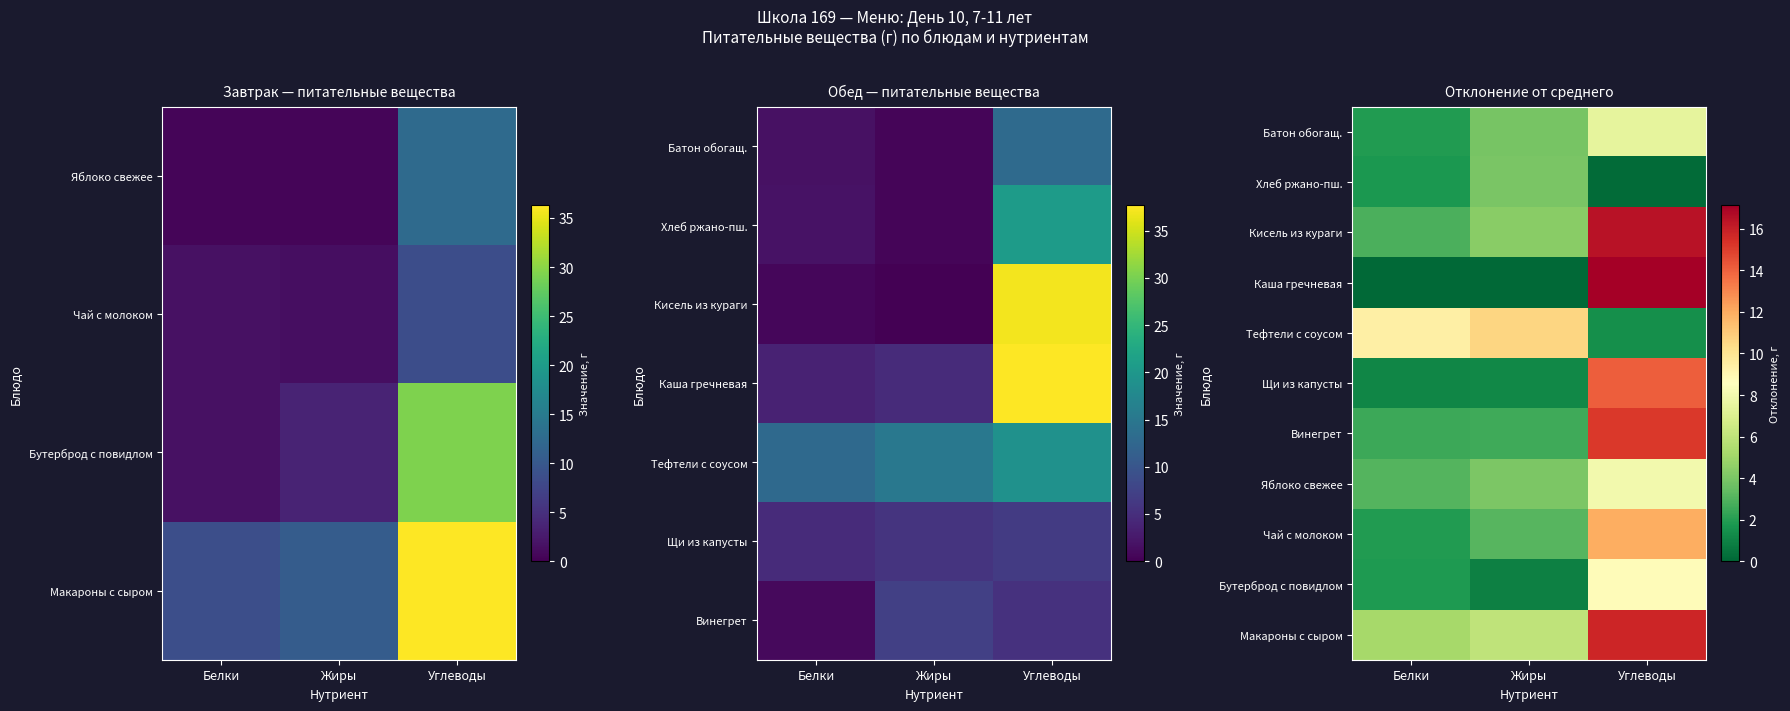

What is the greatest value displayed?

17.1